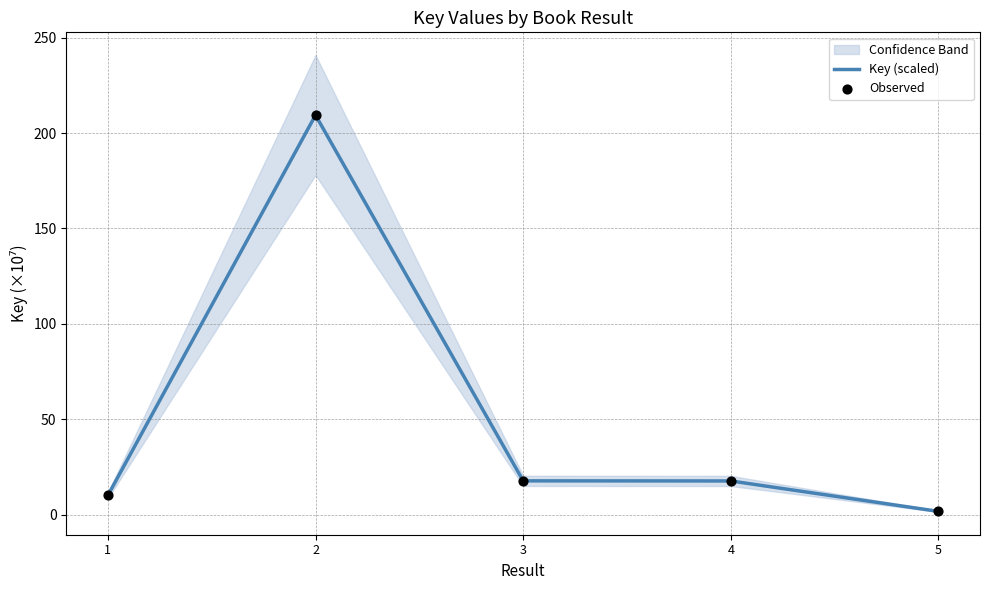

Which series reaches the maximum Y coordinate?

Key (scaled)